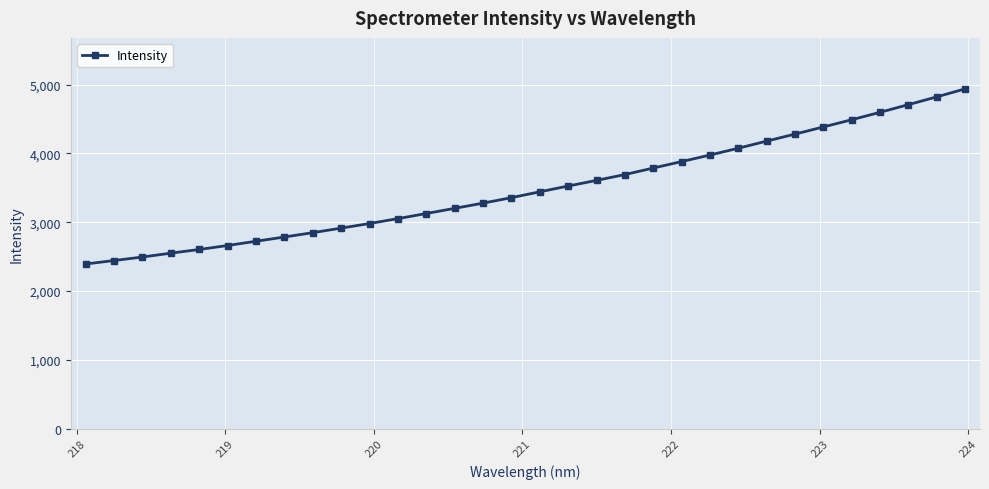

What is the difference between the second highest and second lowest values?

2378.2